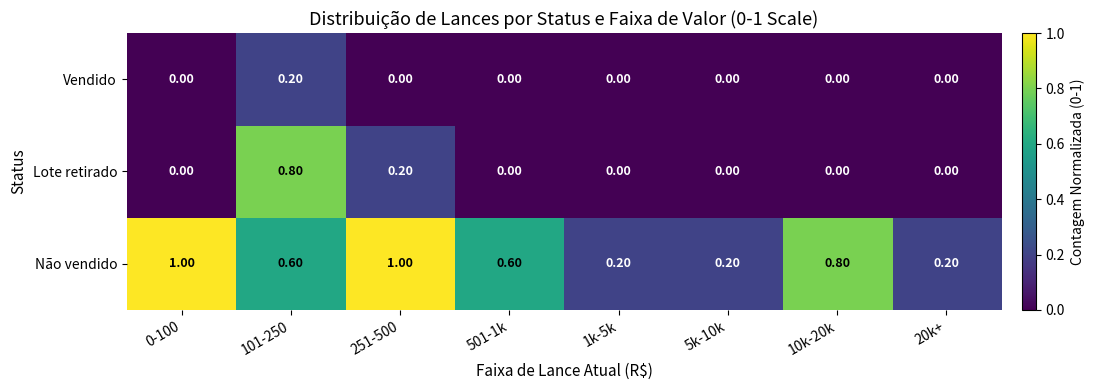

Is the value of Não vendido at 501-1k greater than the value of Lote retirado at 501-1k?

Yes